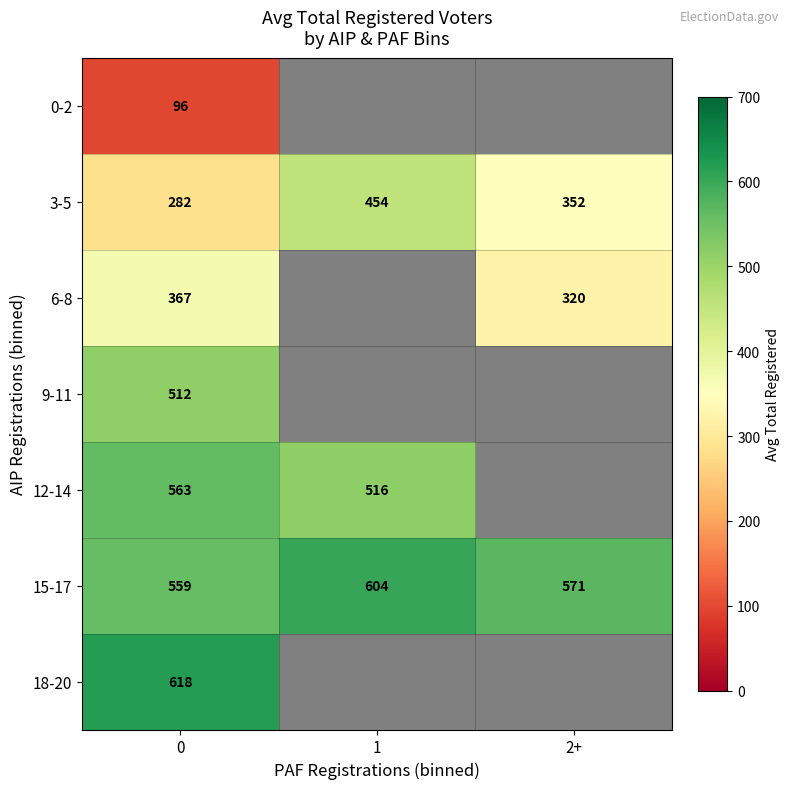

Which has a higher value, 2+ or 1?

1